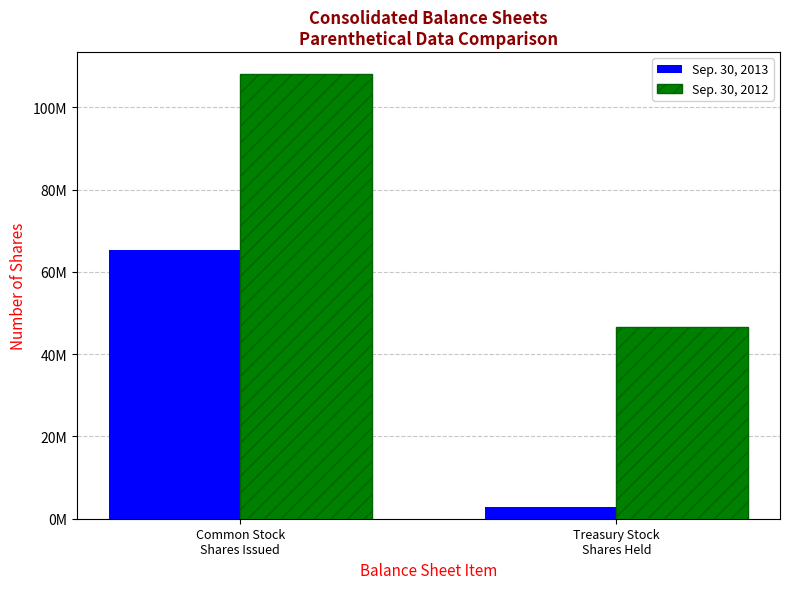

Is it true that Sep. 30, 2012 equals 66705985 at Common Stock
Shares Issued?

False